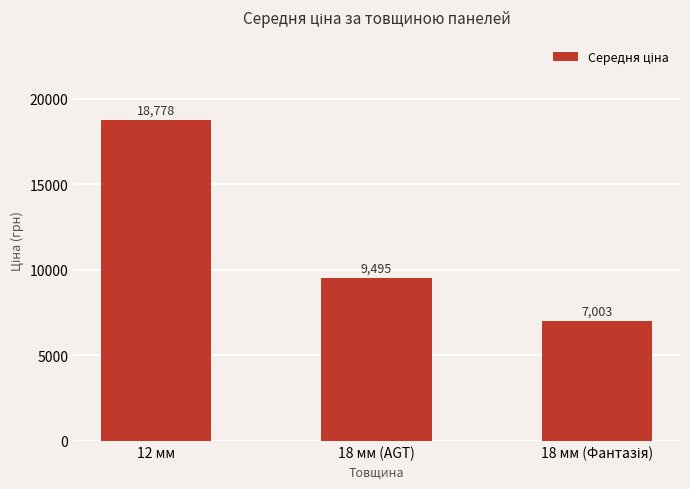

The chart shows a value of 5730.1 at 18 мм (AGT). True or false?

False